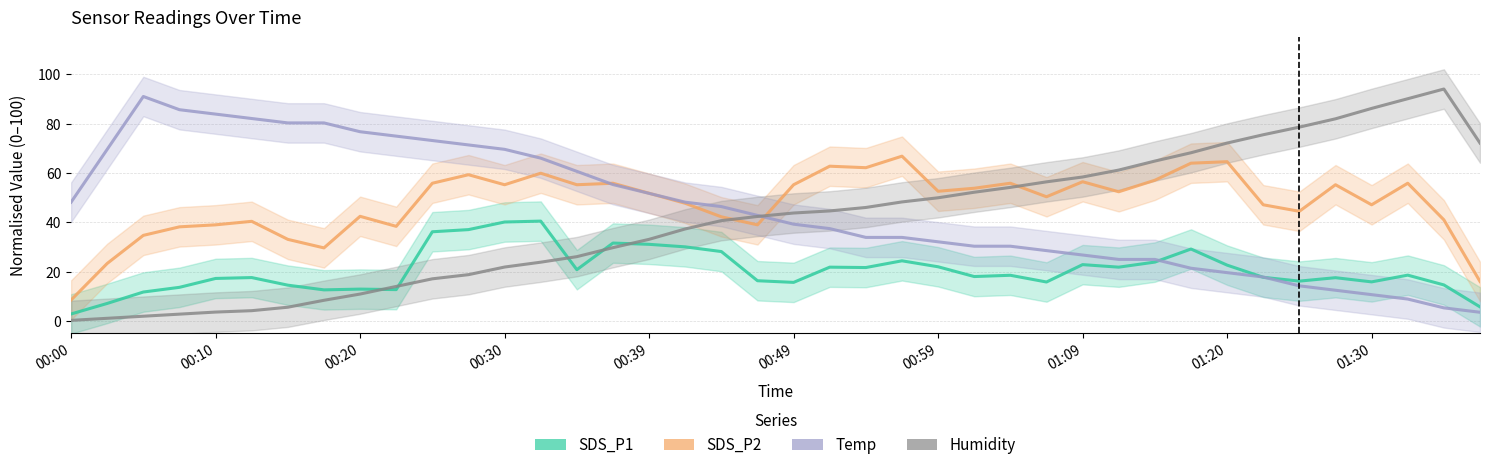

Does the chart have visible grid lines?

Yes